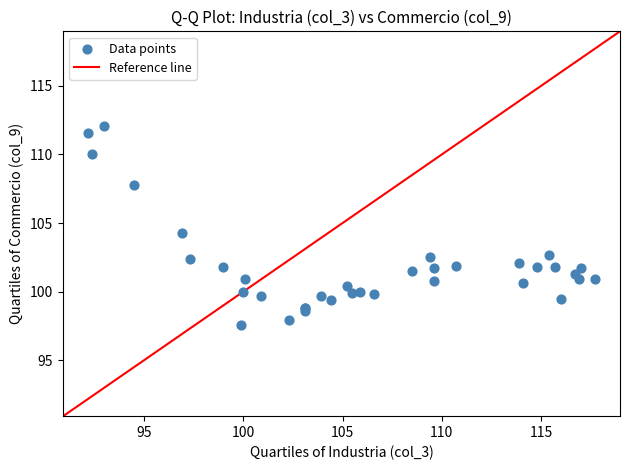

What Y value in the scatter plot is closest to 104?

104.3